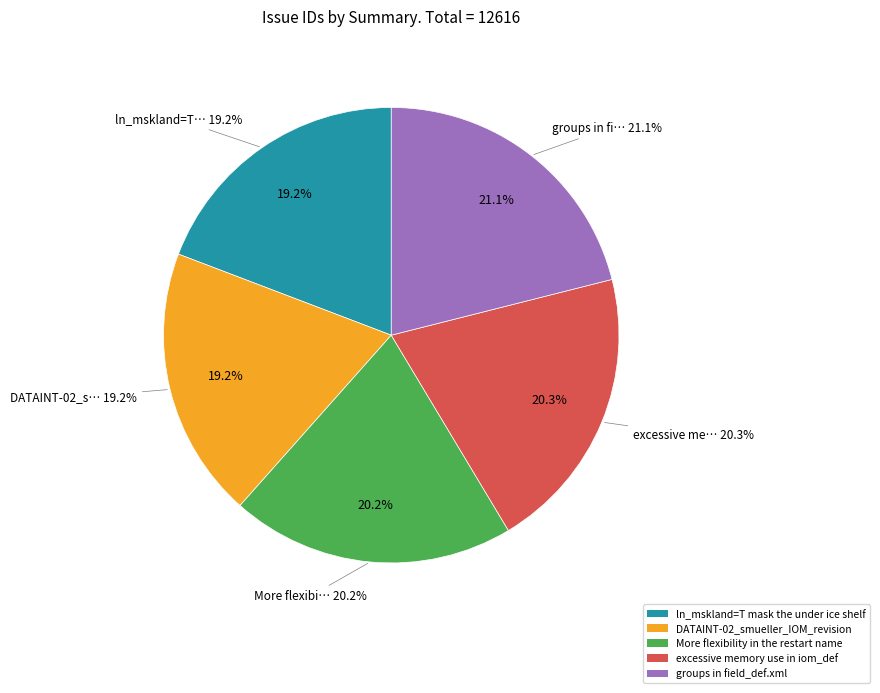

Does DATAINT-02_smueller account for over 50% of the chart?

No